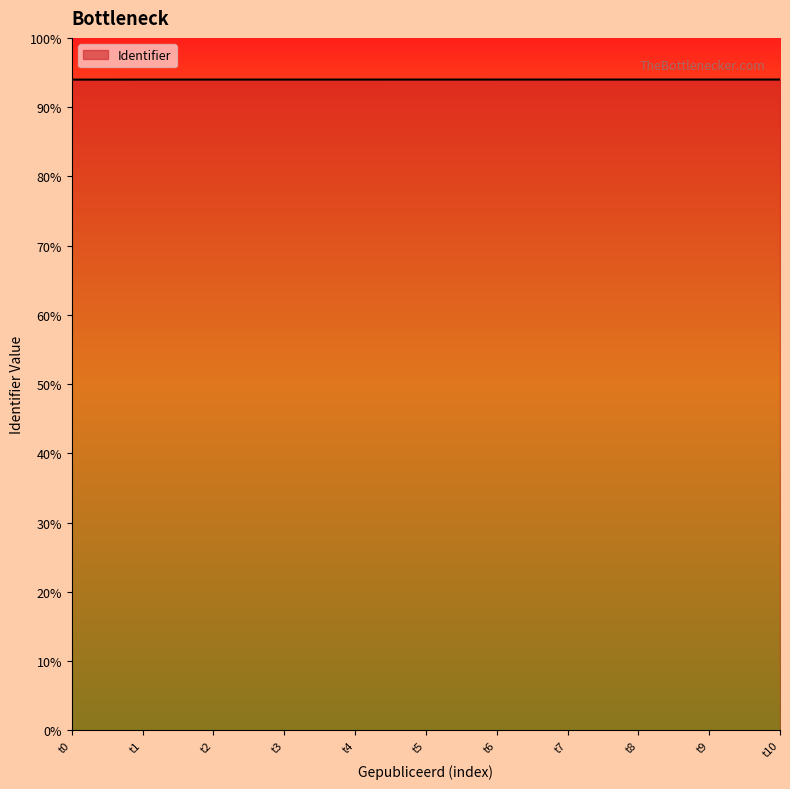

Does the chart display data point markers on the line(s)?

No